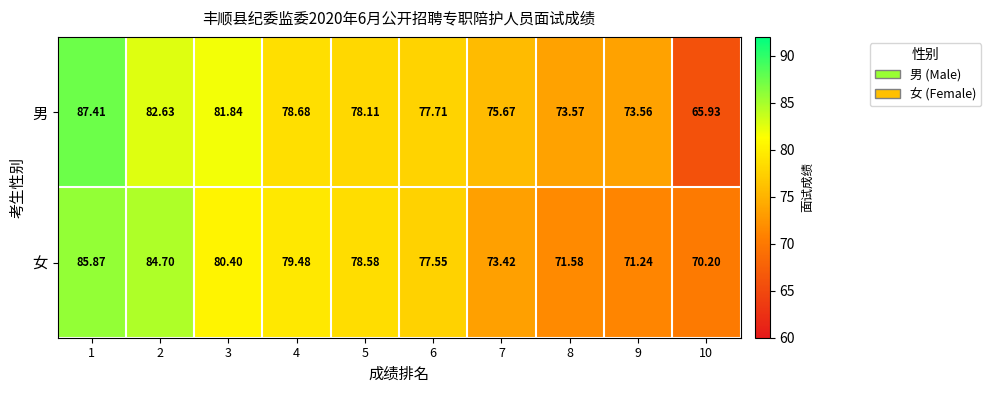

Rank the series at 4 from lowest to highest value.

男, 女